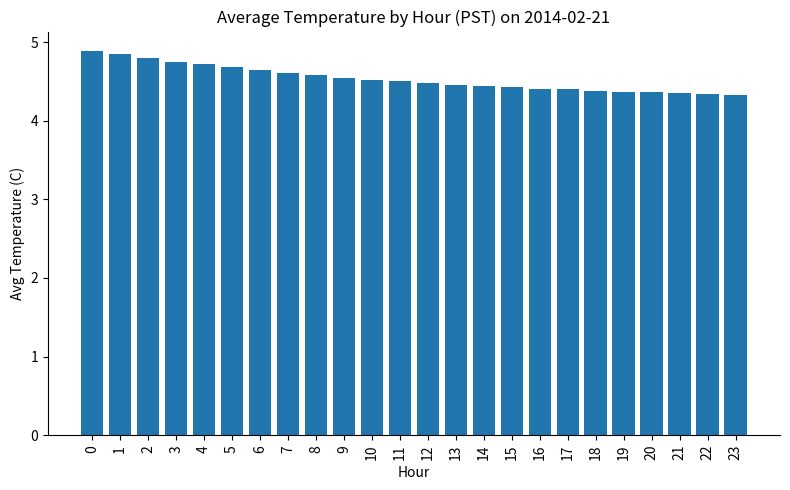

What is the value of the 12th bar from the left?

4.5